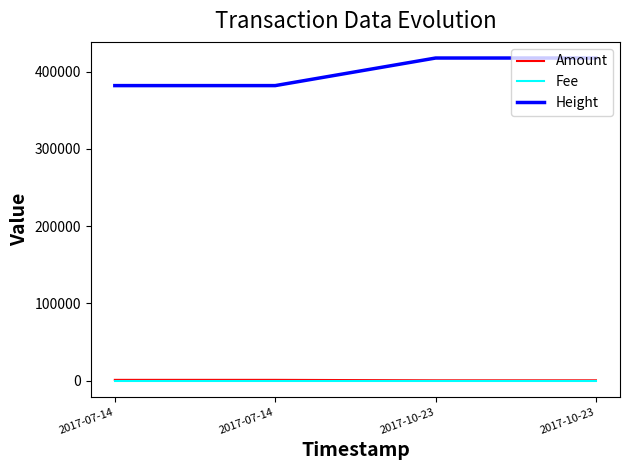

At which label does Height first exceed 417477?

2017-10-23